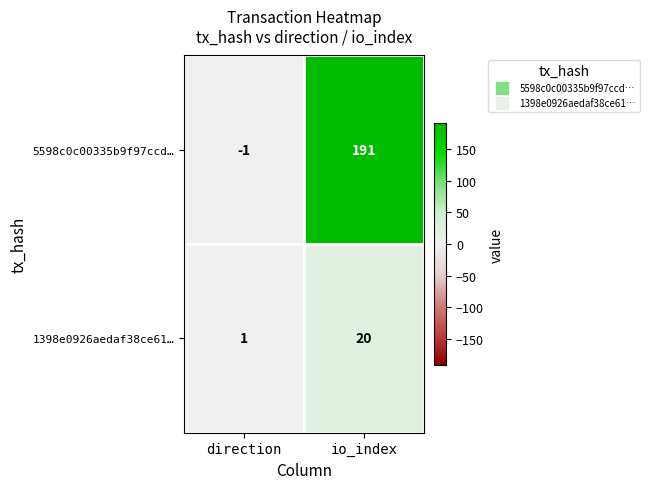

Reading left to right, transcribe all the data shown in this chart.

5598c0c00335b9f97ccd…: -1	191
1398e0926aedaf38ce61…: 1	20